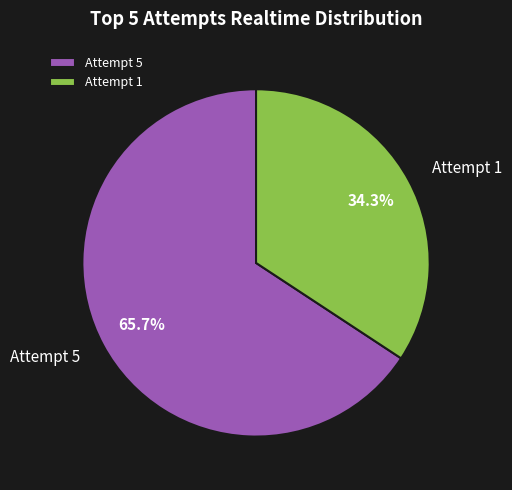

Which category accounts for the majority?

Attempt 5